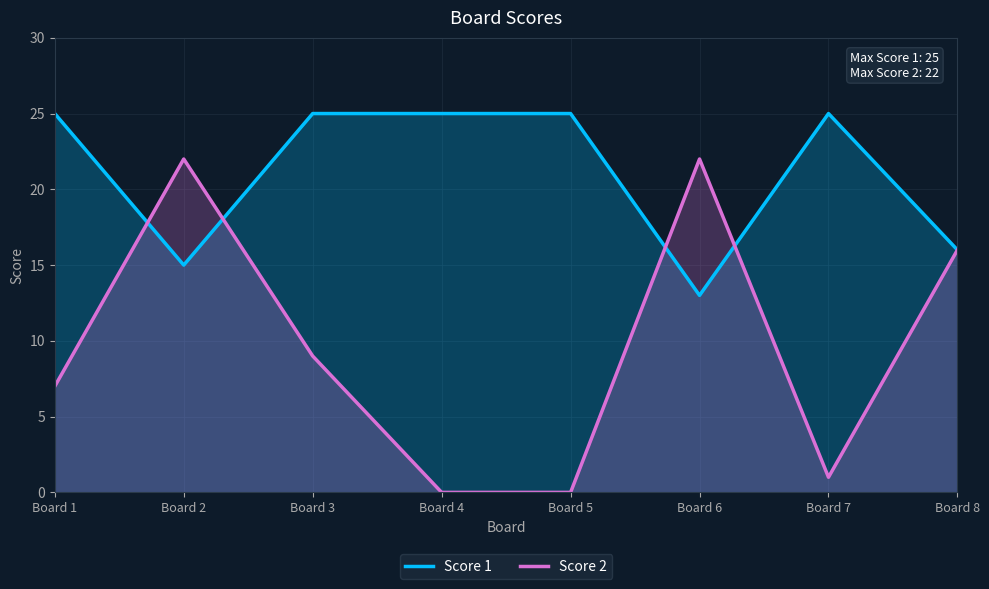

True or false: Score 2 and Score 1 cross at least once.

True